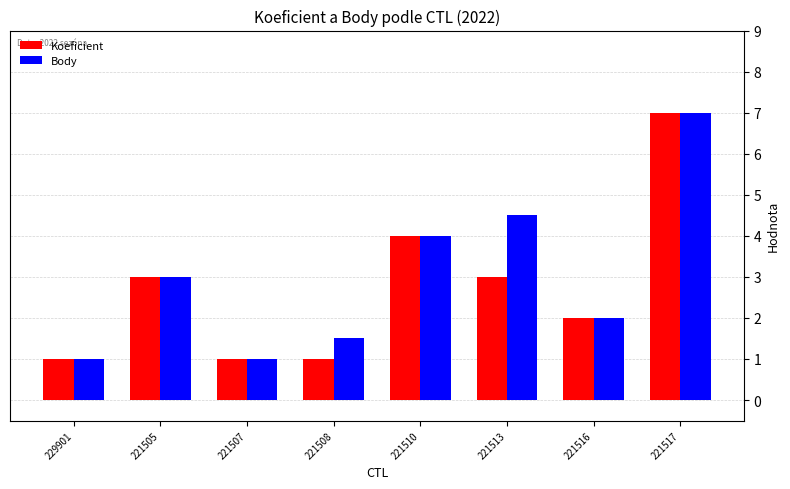

Is the value of Koeficient at 221508 greater than the value of Body at 221505?

No